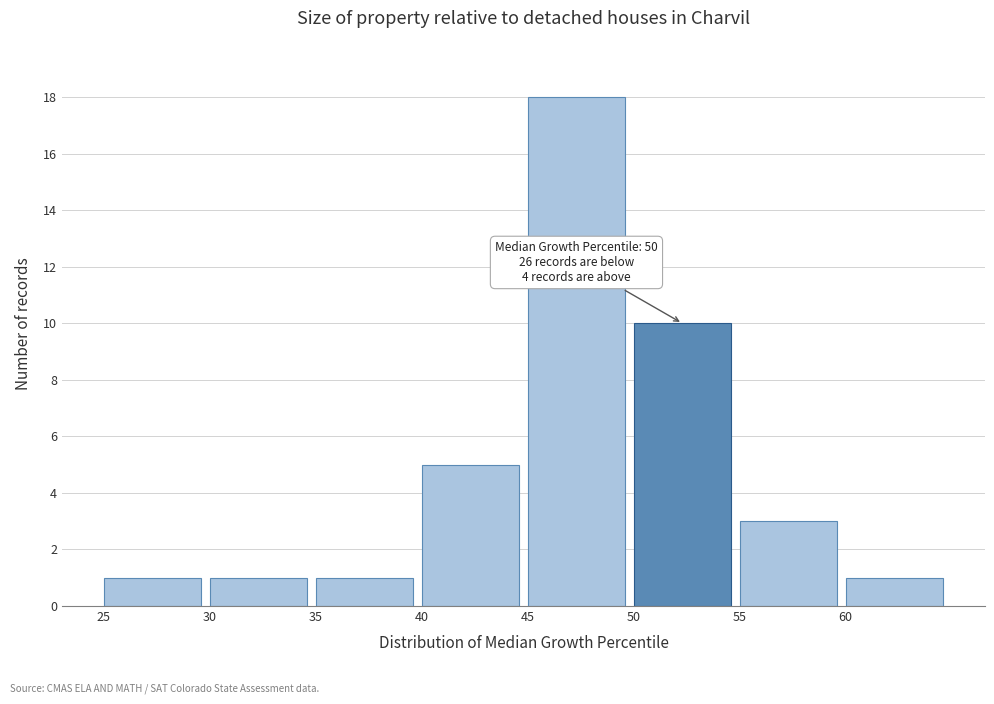

Which range on the x-axis has the tallest bar?

45 to 50